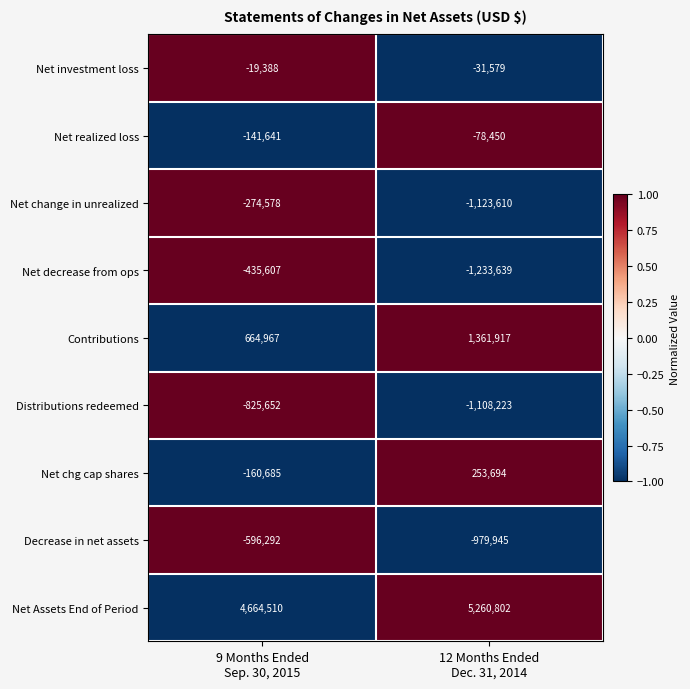

What is the smallest value displayed?

-1233639